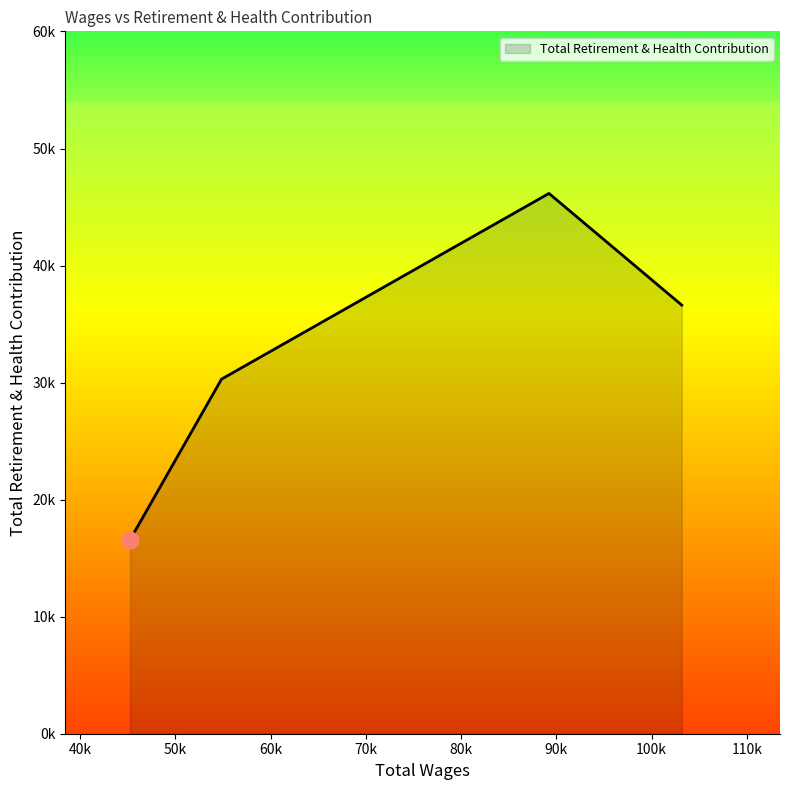

Does the chart display data point markers on the line(s)?

No